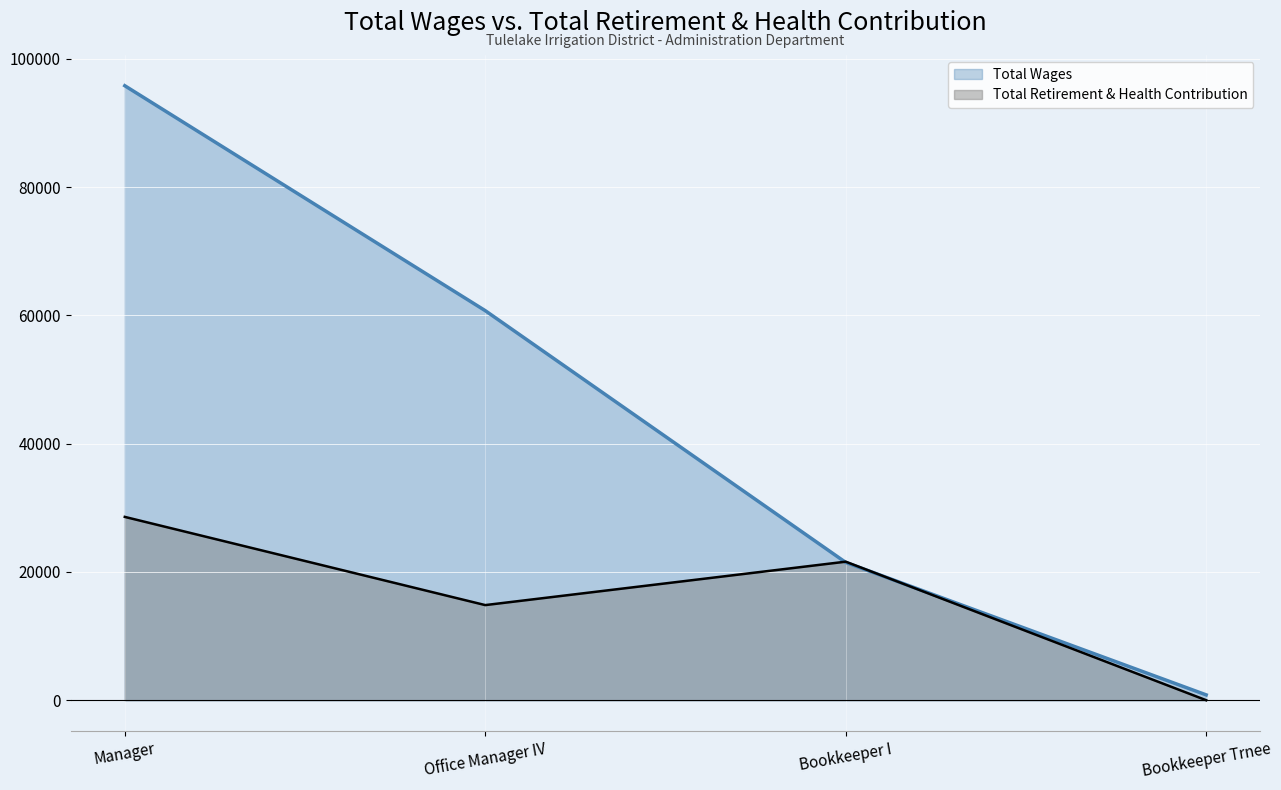

Reading right to left, what are all the values shown in this chart?

Total Wages: 833	21485	60736	95805
Total Retirement & Health Contribution: 0	21599	14830	28582